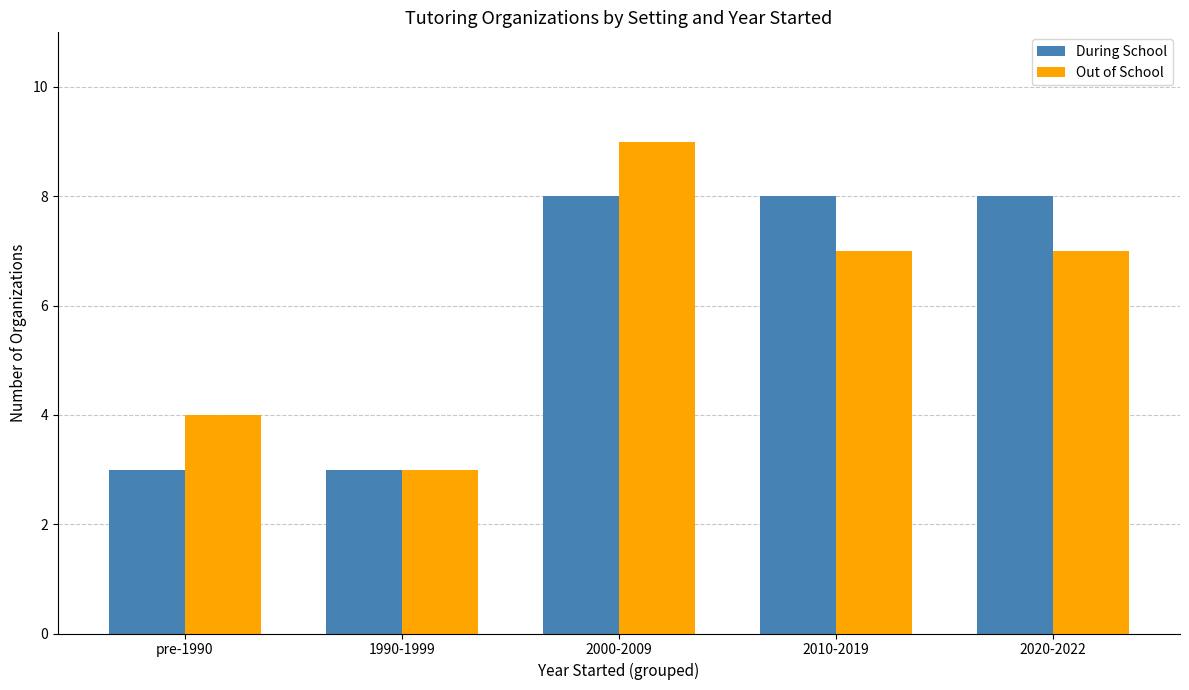

True or false: During School has a value of 3 at 1990-1999.

True